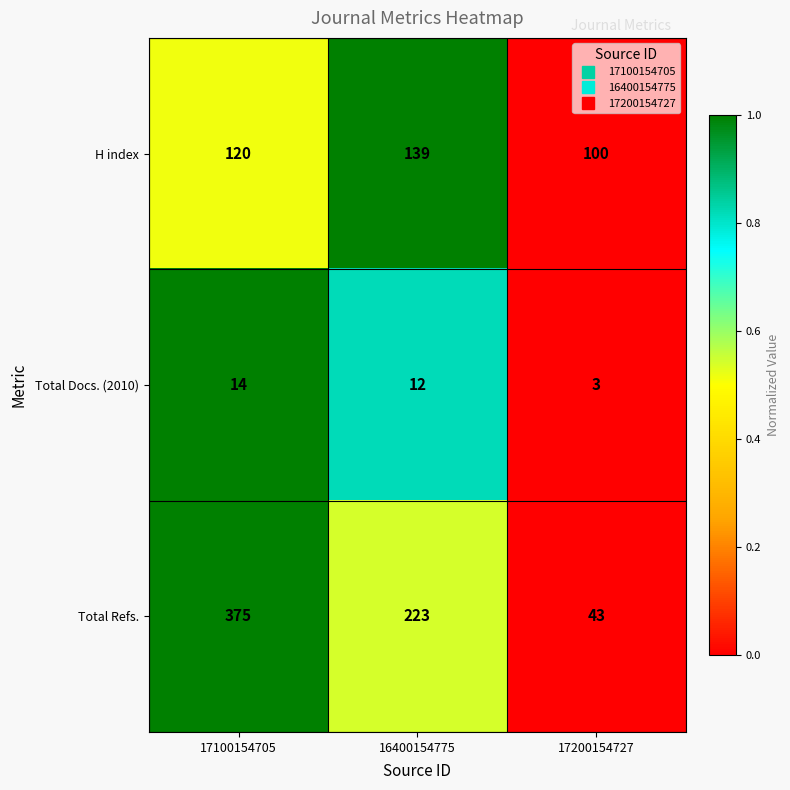

Between 17100154705 and 16400154775, which series saw the biggest shift?

Total Refs.